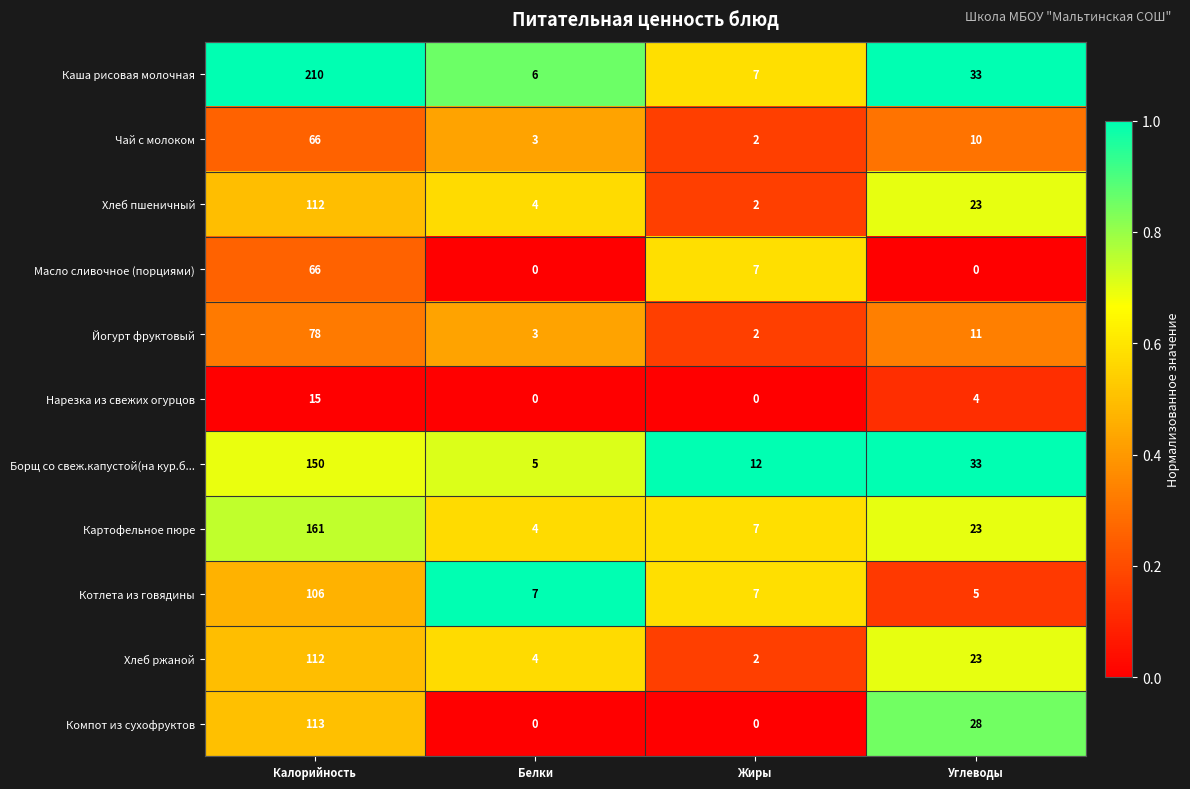

What is the greatest value displayed?

210